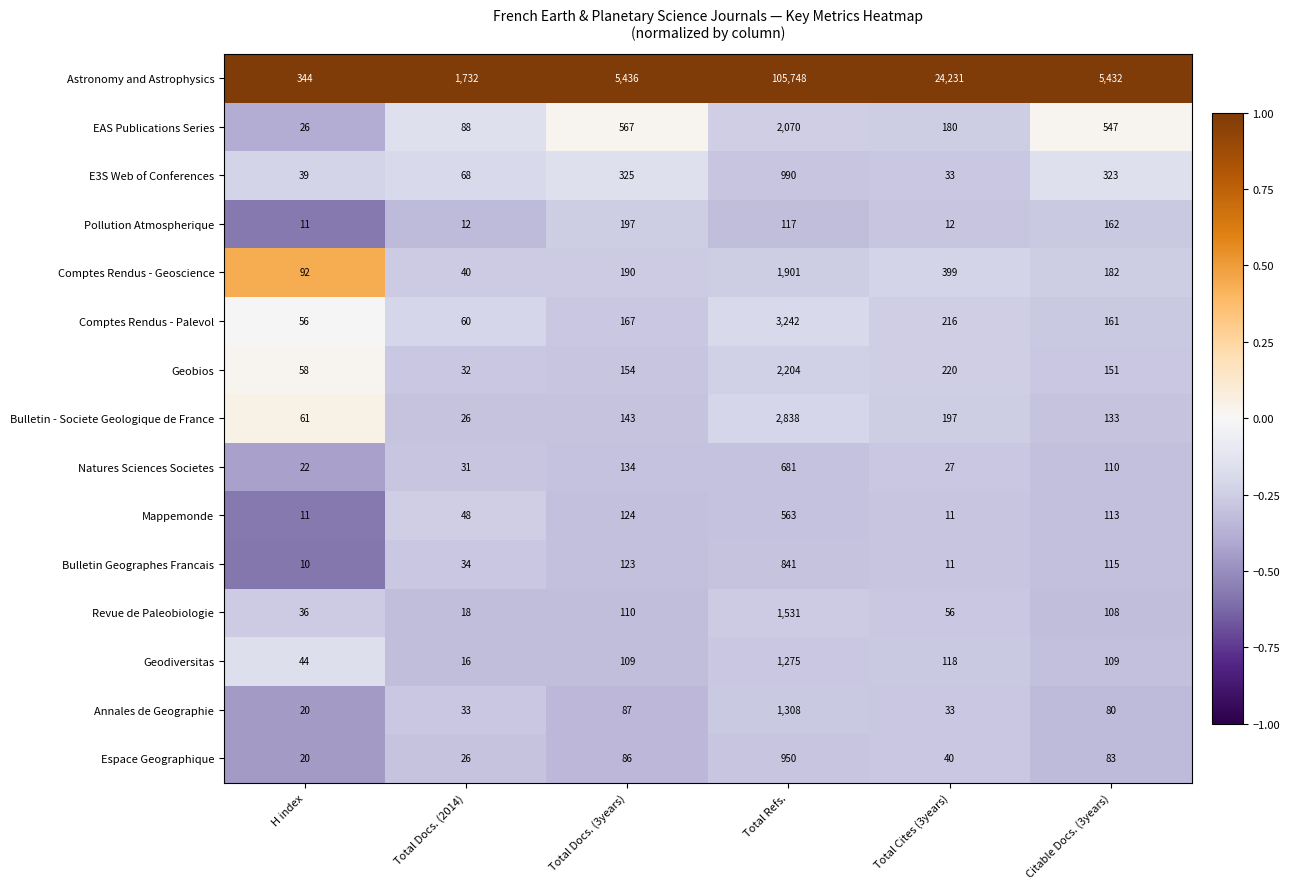

How many distinct data groups are displayed?

15